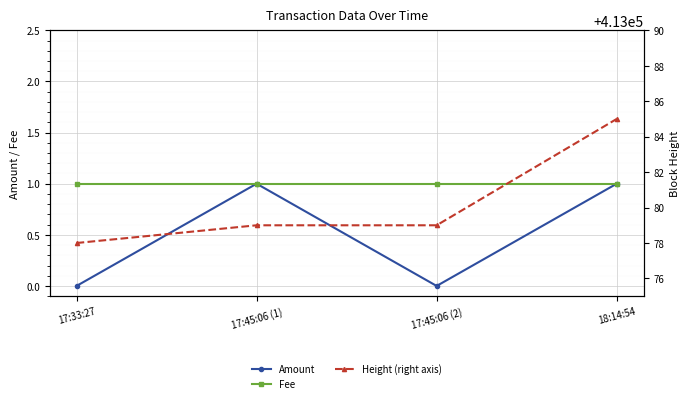

Reading left to right, what are all the values shown in this chart?

Amount: 17:33:27=0	17:45:06 (1)=1	17:45:06 (2)=0	18:14:54=1
Fee: 17:33:27=1	17:45:06 (1)=1	17:45:06 (2)=1	18:14:54=1
Height (right axis): 17:33:27=413078	17:45:06 (1)=413079	17:45:06 (2)=413079	18:14:54=413085